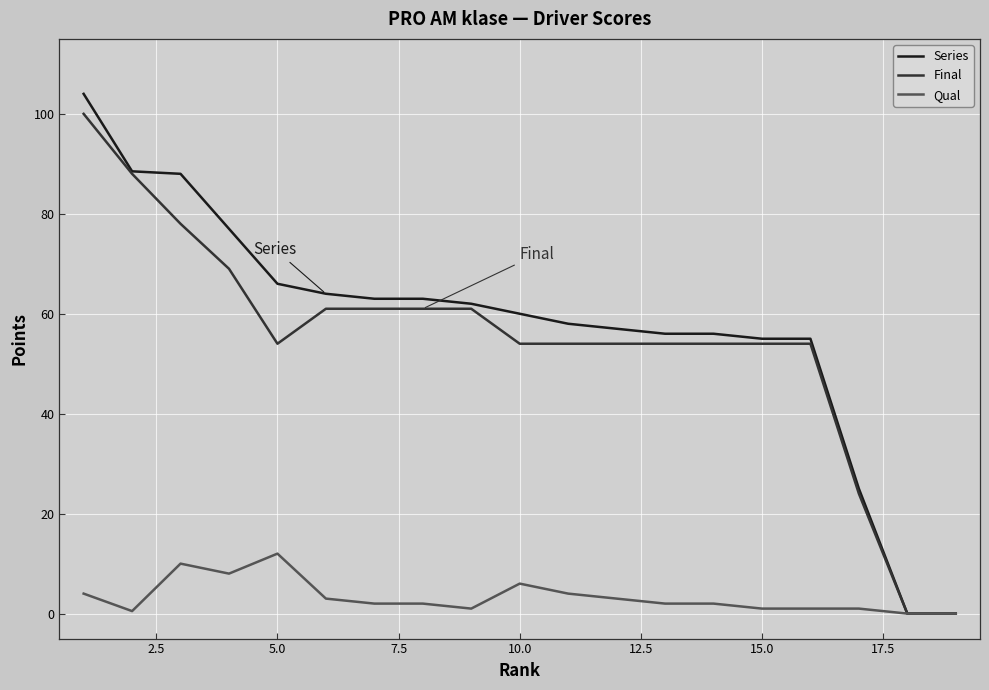

How many distinct data groups are displayed?

3